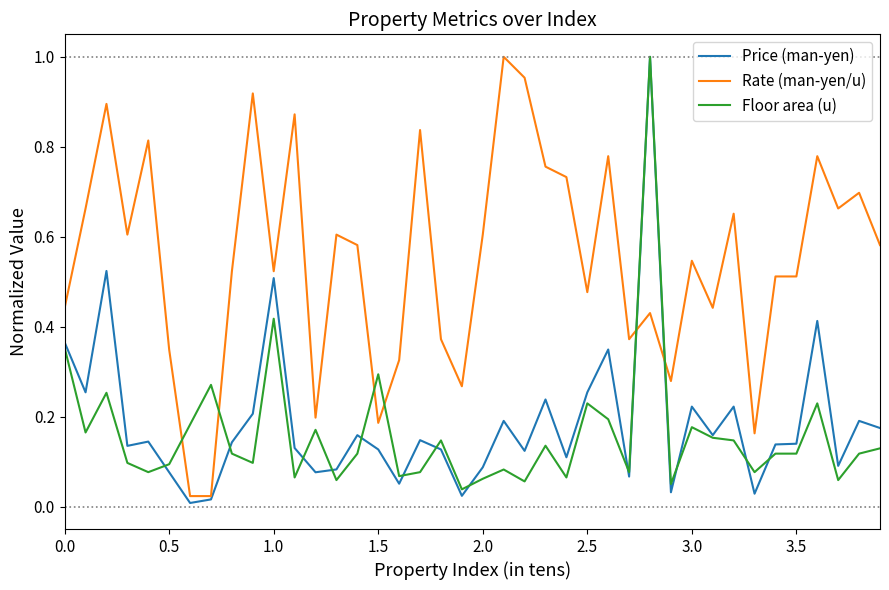

Which series has the largest total across all categories?

Rate (man-yen/u)